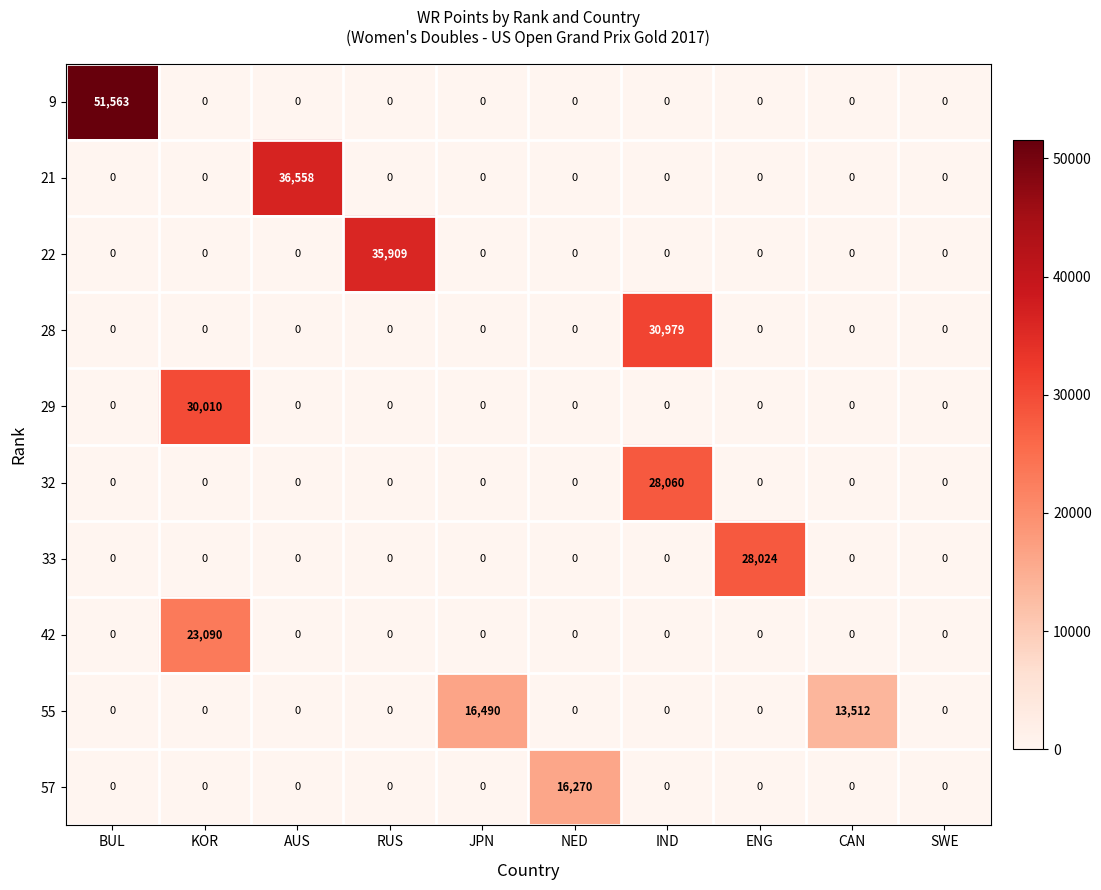

What is the sum of the 9 values at BUL and AUS?

51563